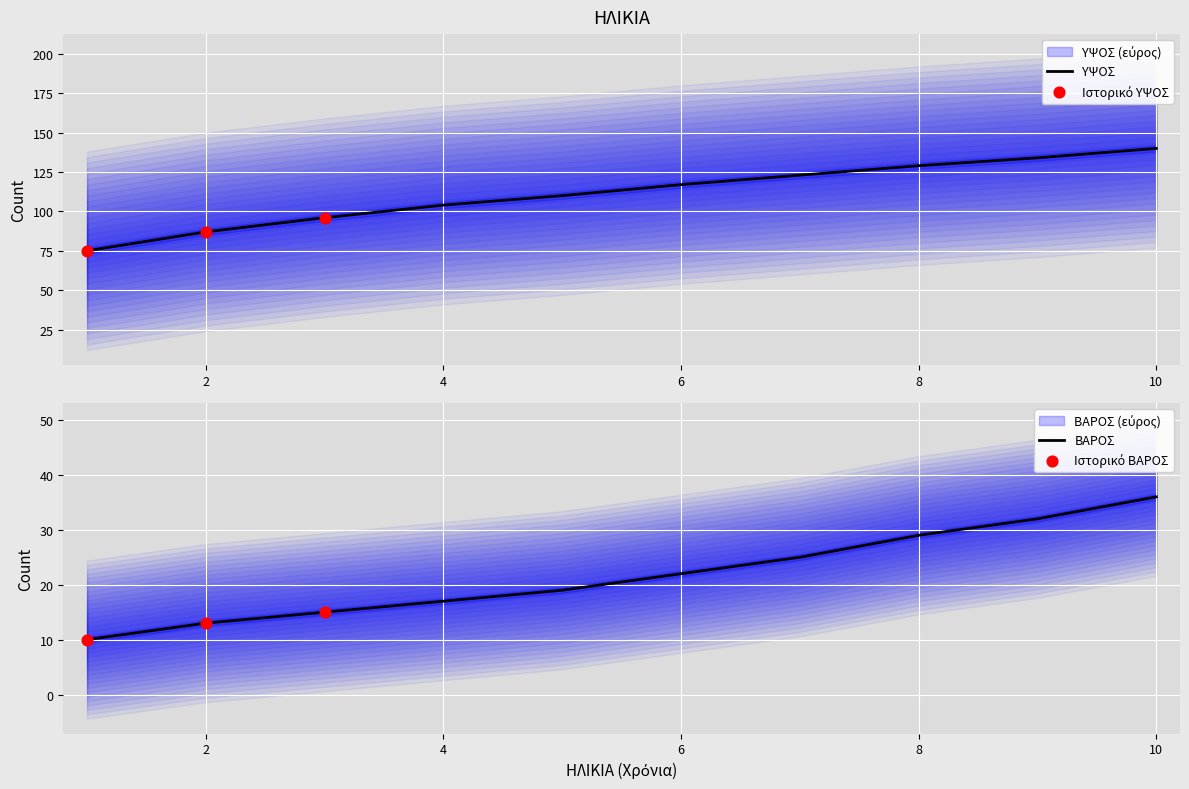

What is the total value across all series at 8?

158